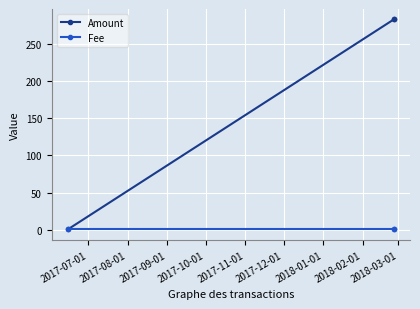

What is the value of the Amount point at the 3rd from the left?

282.5